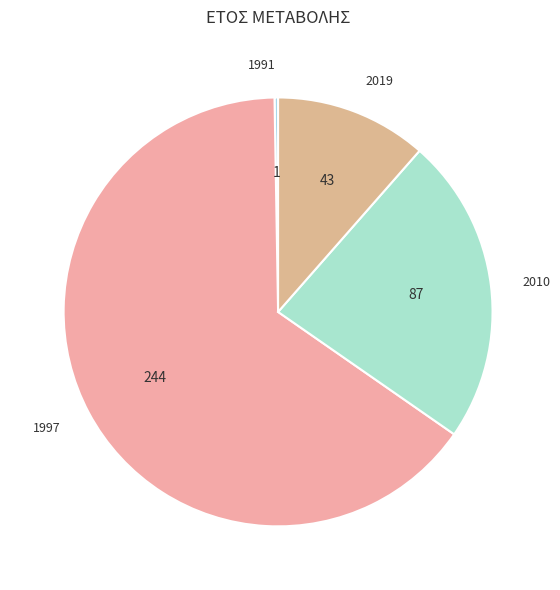

What is the ratio of the value at 1997 to the value at 2010?

2.8